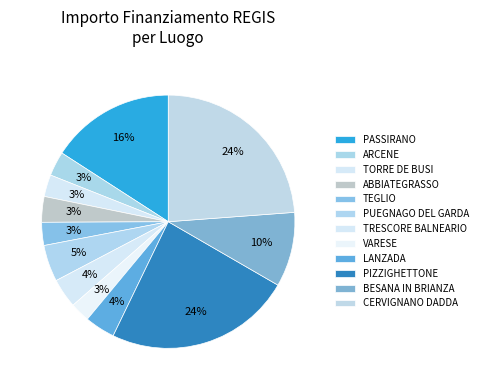

Rank the categories by value from lowest to highest.

VARESE, TORRE DE BUSI, TEGLIO, ARCENE, ABBIATEGRASSO, TRESCORE BALNEARIO, LANZADA, PUEGNAGO DEL GARDA, BESANA IN BRIANZA, PASSIRANO, PIZZIGHETTONE, CERVIGNANO DADDA